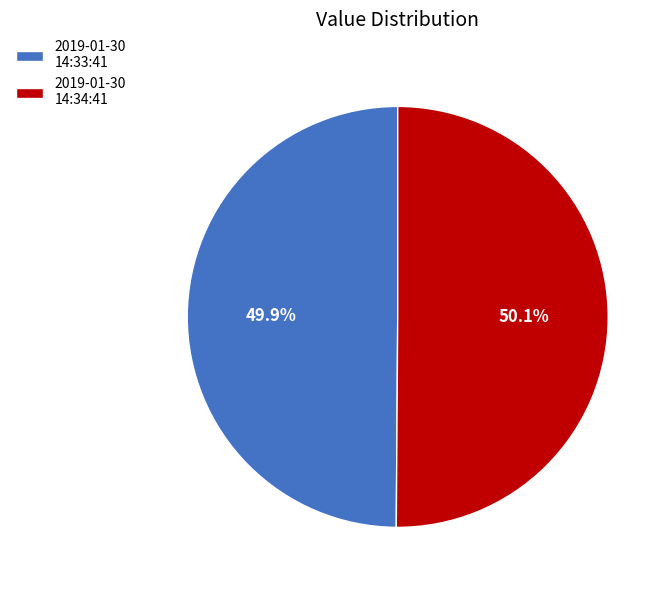

Is there a majority slice in this chart?

Yes